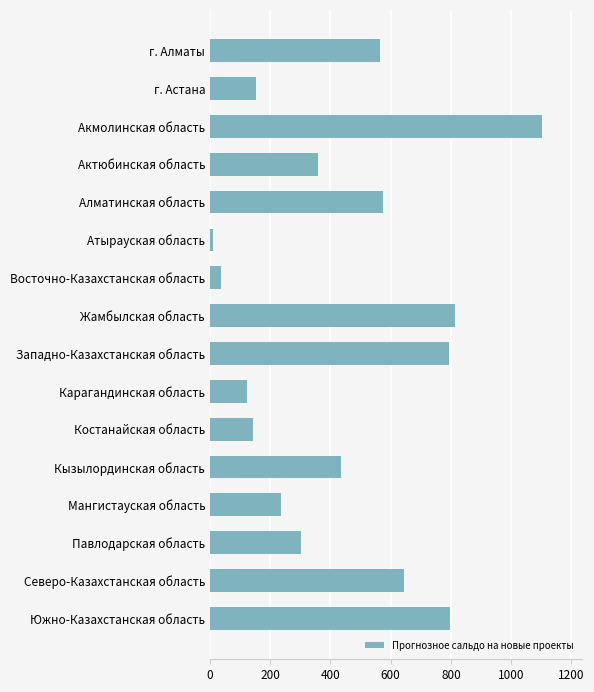

What is the difference between the maximum and minimum values?

1092.6